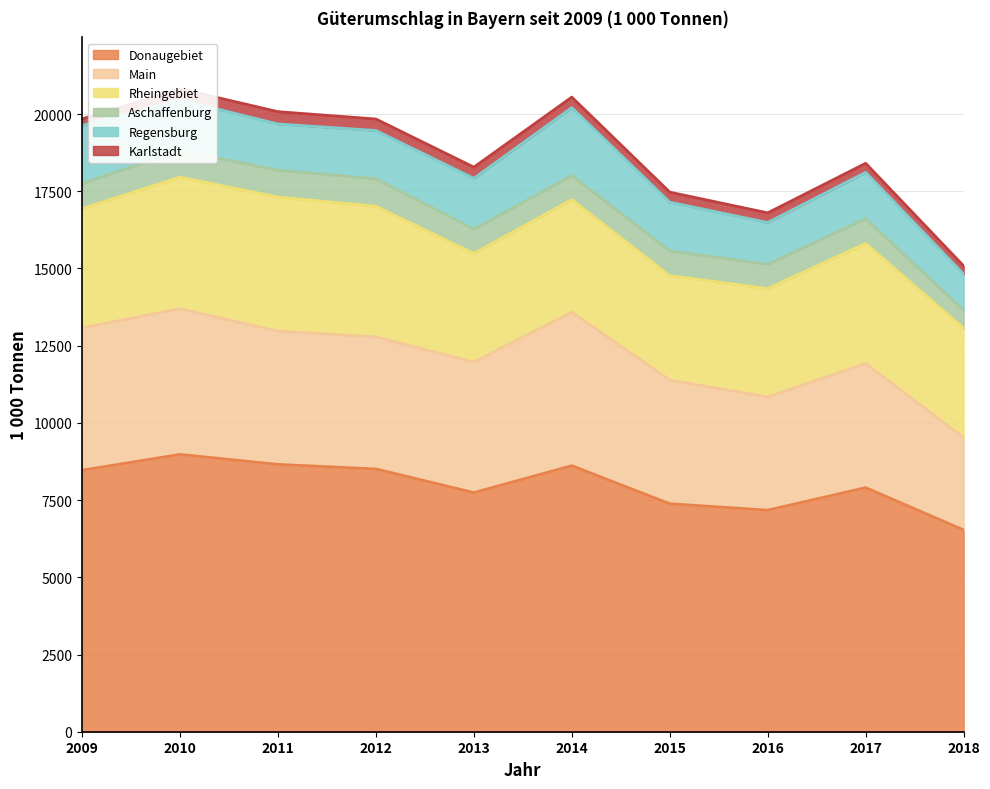

At which category does Regensburg reach its first local valley?

2011